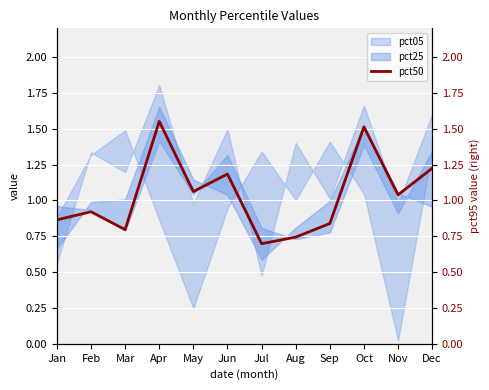

What is the sum of the values at Aug and Apr?

2.3